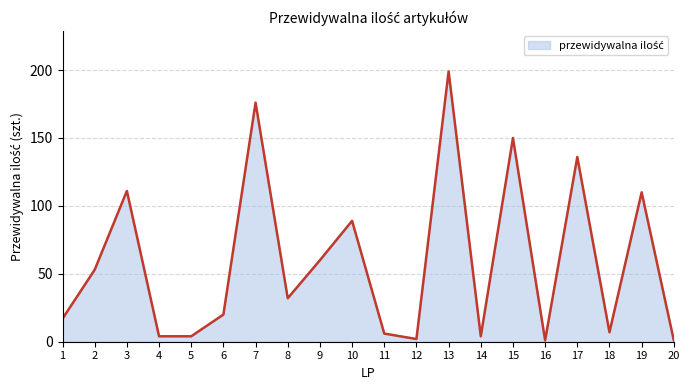

What is the change in value from 5 to 12?

-2